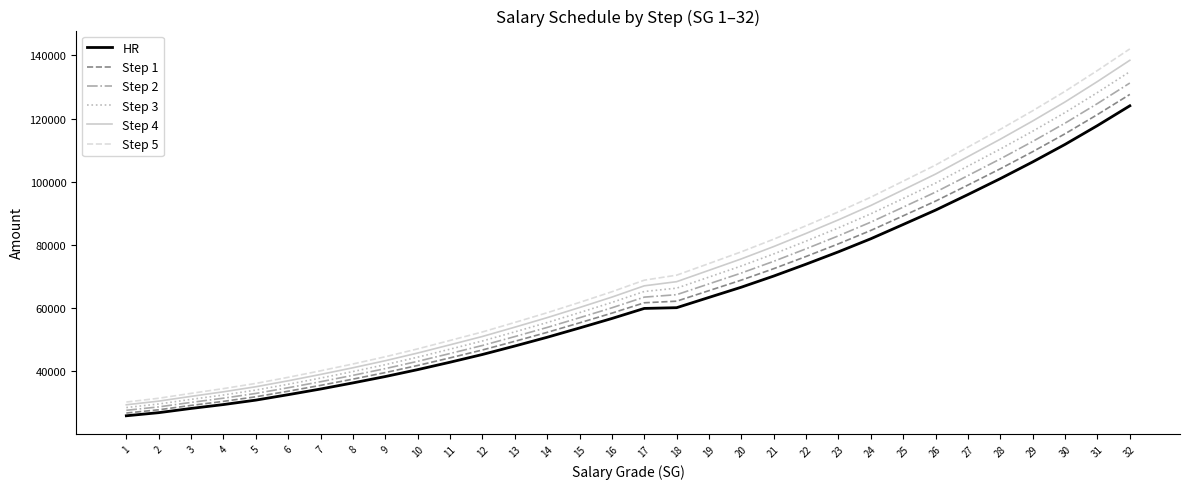

How many series are shown in this chart?

6